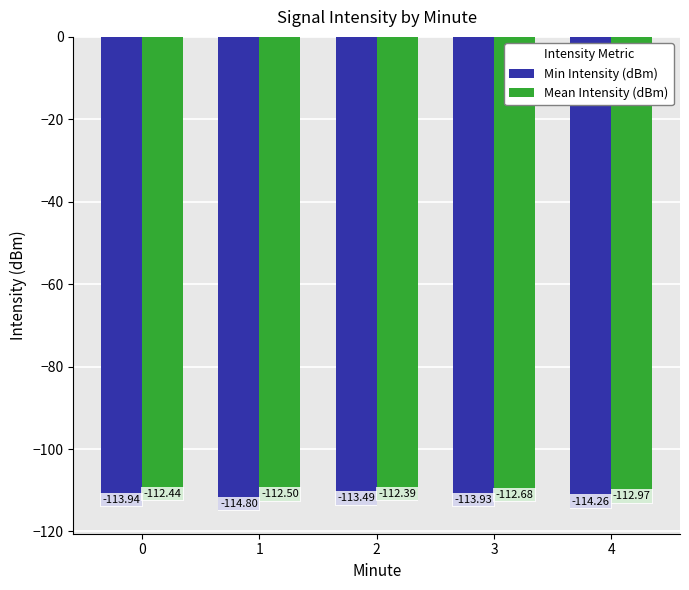

List the series in order of their overall mean, lowest first.

Min Intensity (dBm), Mean Intensity (dBm)